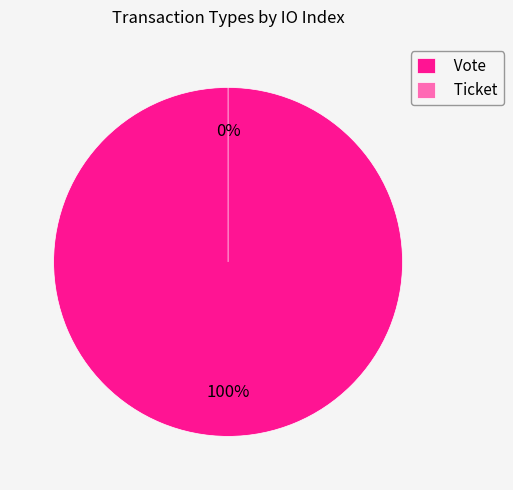

Rank the categories by value from highest to lowest.

Vote, Ticket